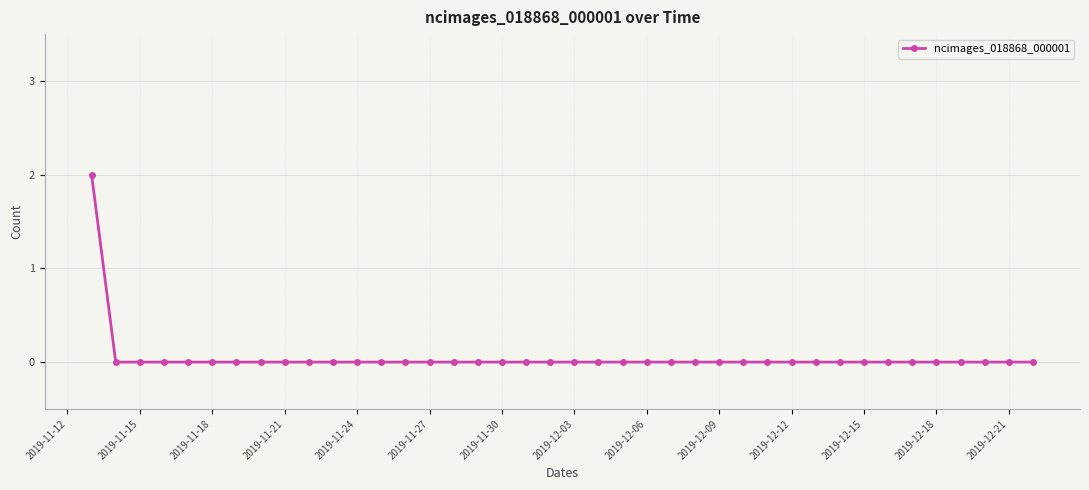

The chart shows a value of 0 at 2019-12-03. True or false?

True